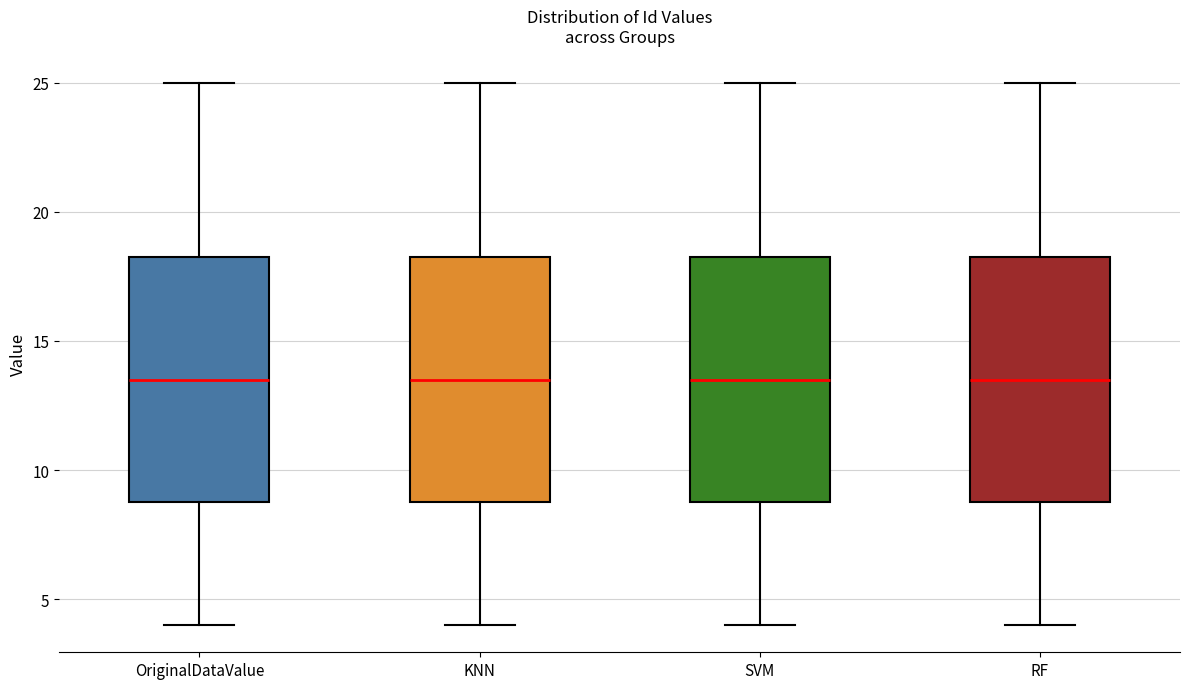

Reading left to right, read every box against the y-axis: the position of its median line, the range the box covers, and the ends of its whiskers. The values are not printed on the chart, so give them approximately, as read against the axis.

OriginalDataValue: median 13.5, box 9.0 to 18.5, whiskers 4.0 to 25.0
KNN: median 13.5, box 9.0 to 18.5, whiskers 4.0 to 25.0
SVM: median 13.5, box 9.0 to 18.5, whiskers 4.0 to 25.0
RF: median 13.5, box 9.0 to 18.5, whiskers 4.0 to 25.0